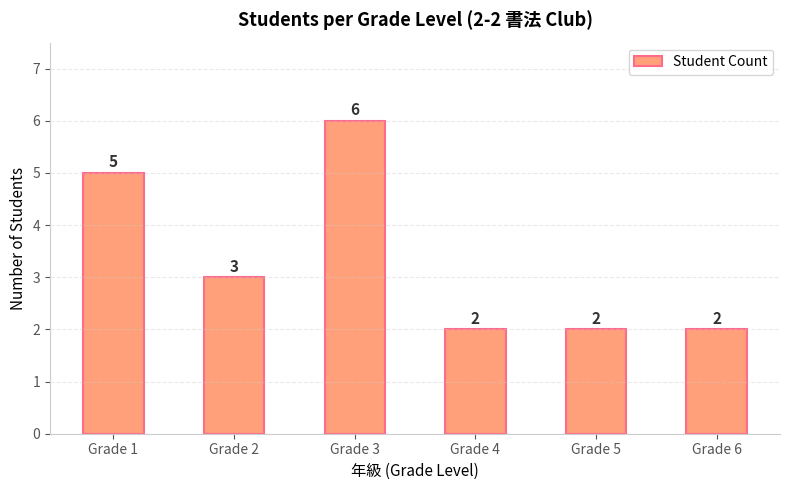

Read the value at Grade 6.

2